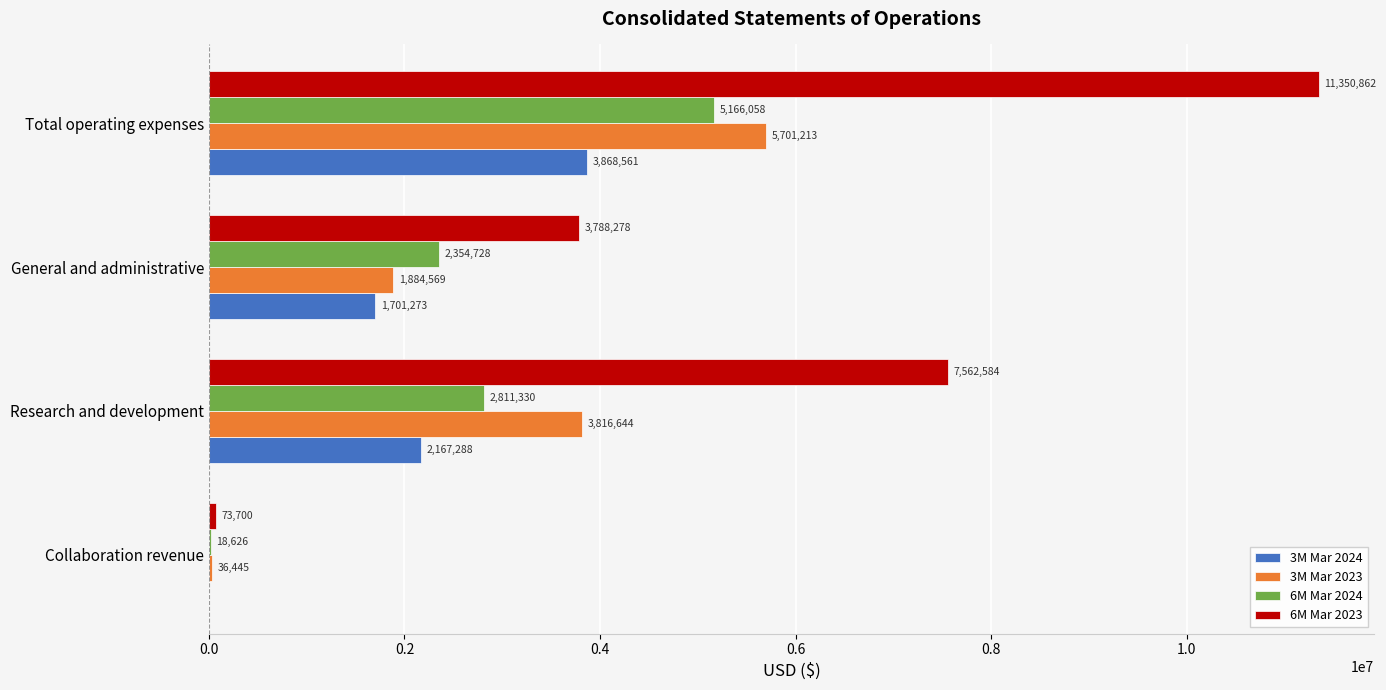

What is the sum of all 3M Mar 2023 values?

11438871